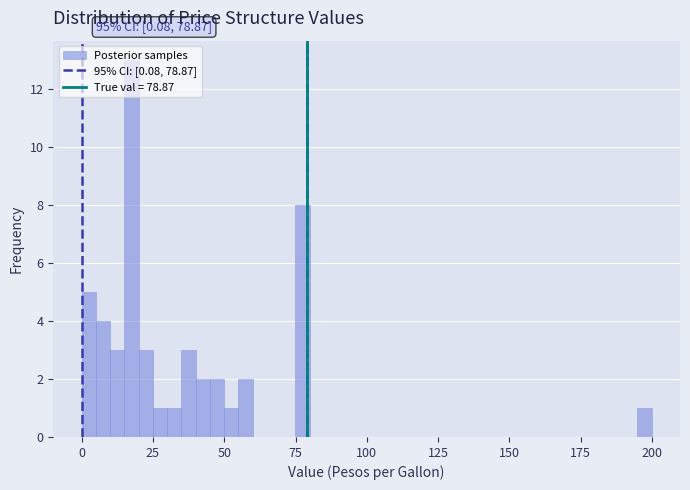

Read against the x-axis, roughly where is the centre of the tallest bar?

20